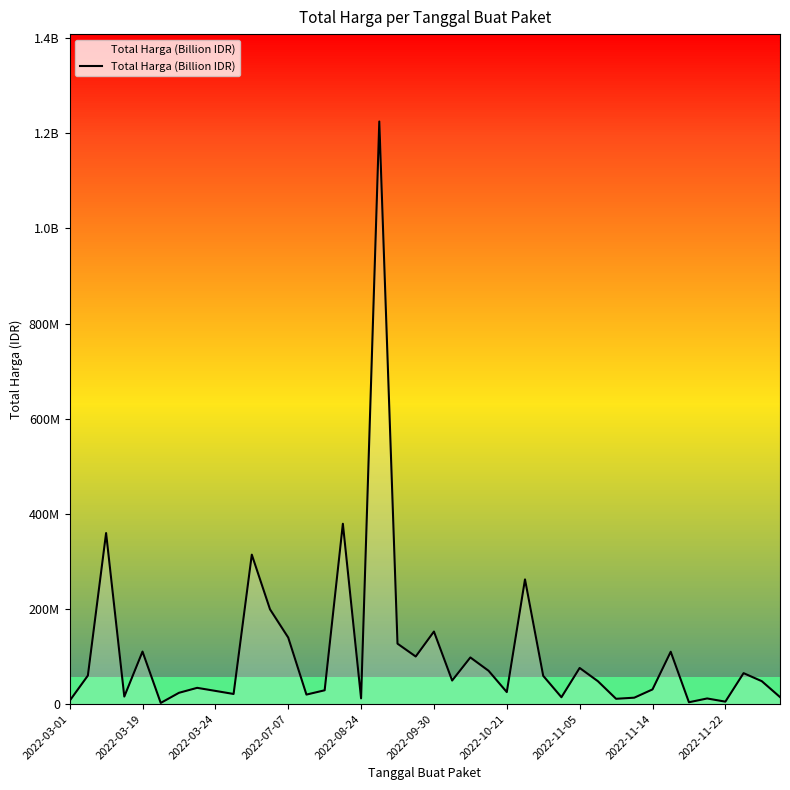

Does the chart display data point markers on the line(s)?

No